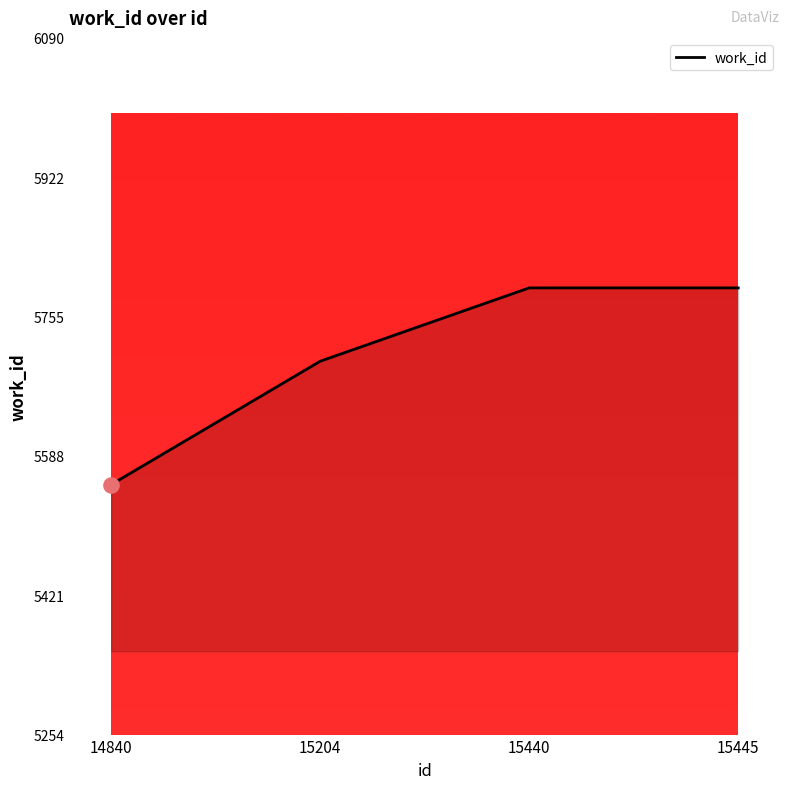

What is the change in value from 14840 to 15445?

+236